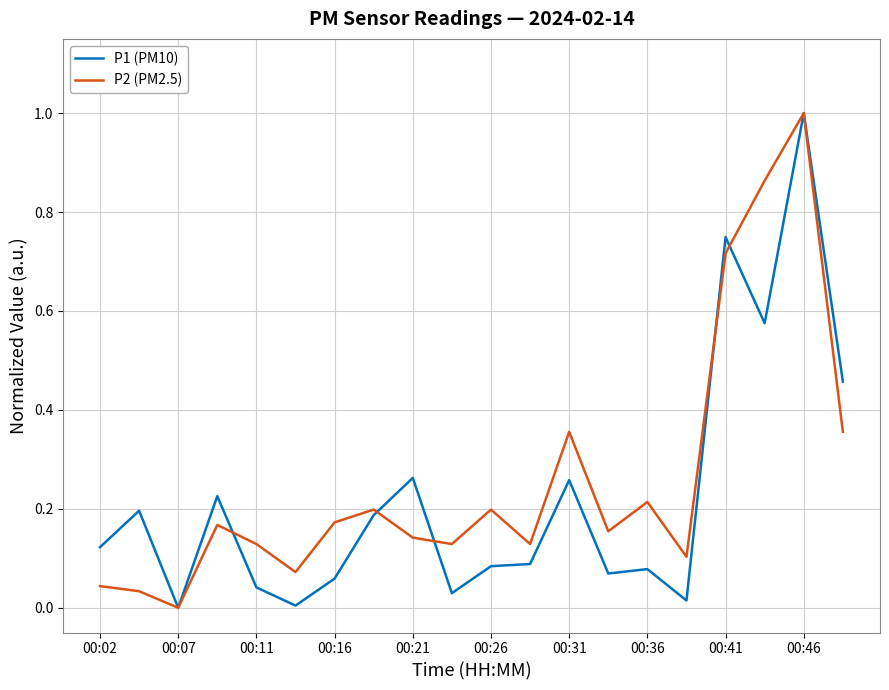

What is the maximum value for P1 (PM10)?

1.0